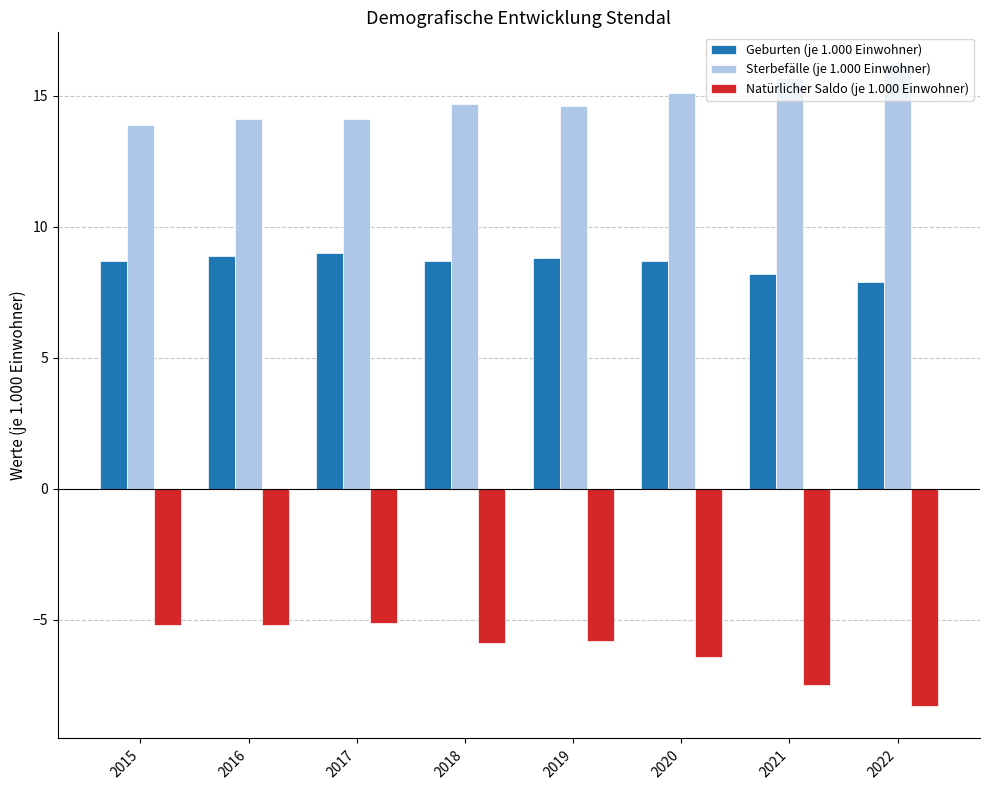

The value of Geburten (je 1.000 Einwohner) at 2015 is 5.8. True or false?

False